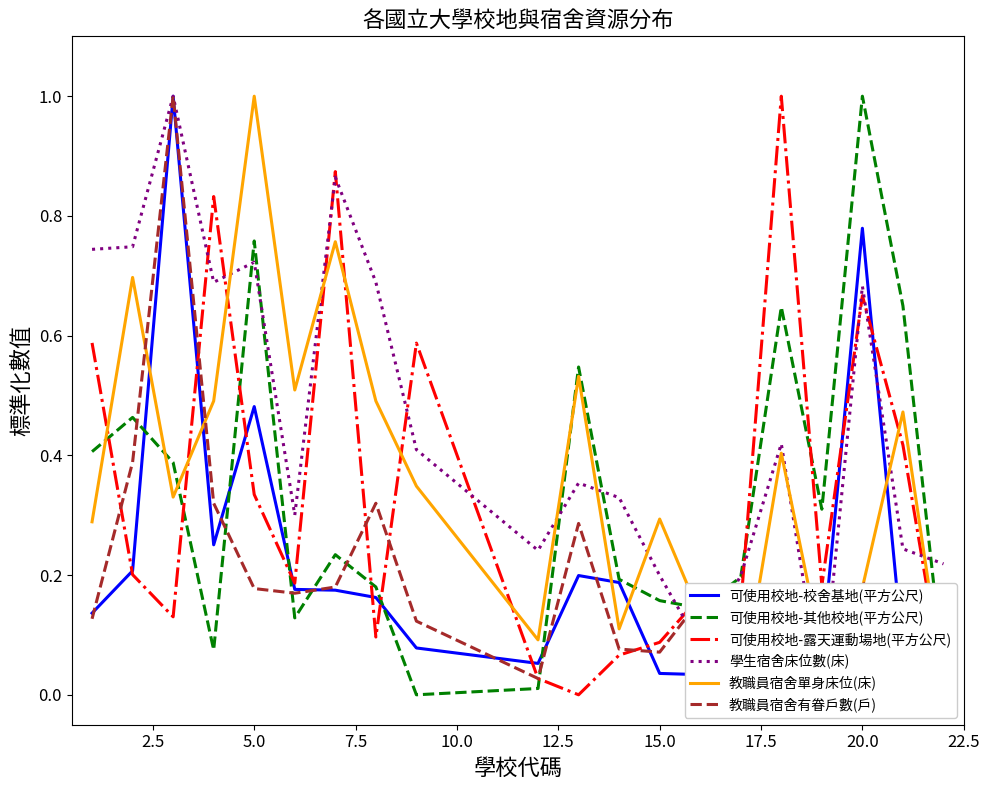

What is the maximum value for 可使用校地-其他校地(平方公尺)?

1.0